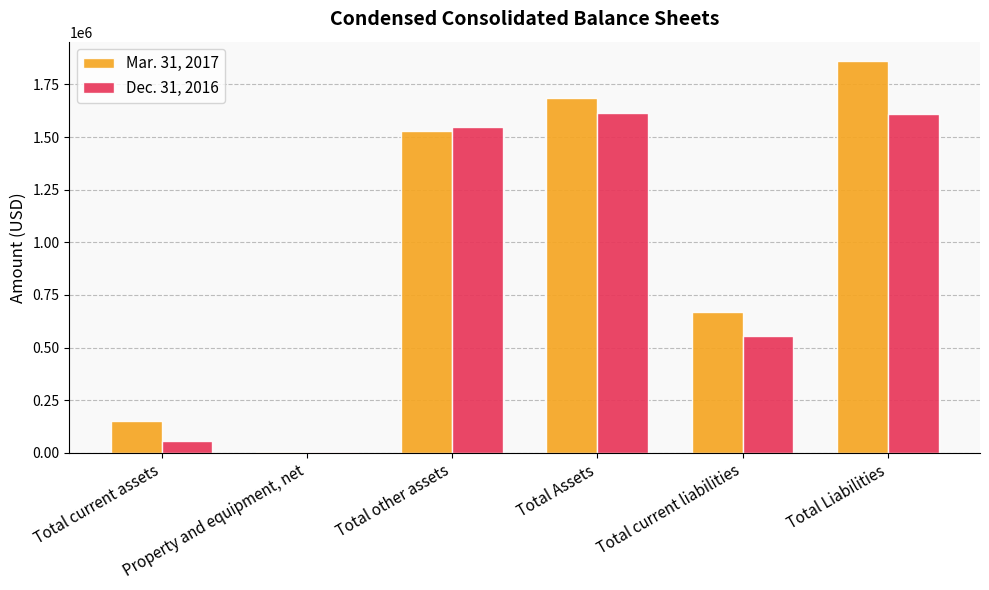

Which series has the largest total across all categories?

Mar. 31, 2017